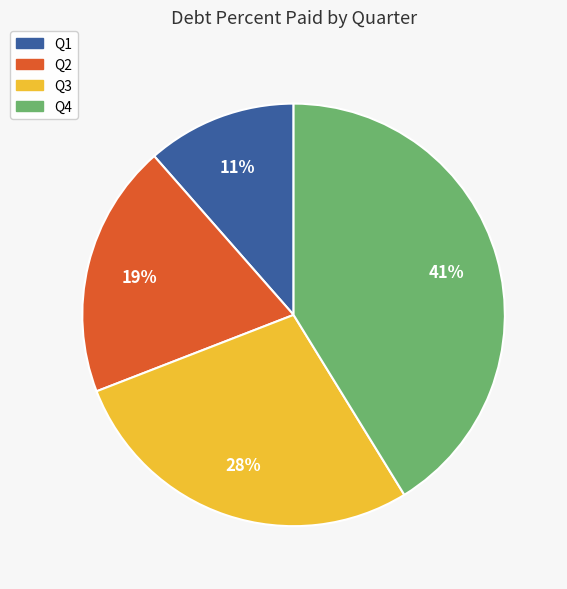

To the nearest percent, what is the average slice percentage?

25%